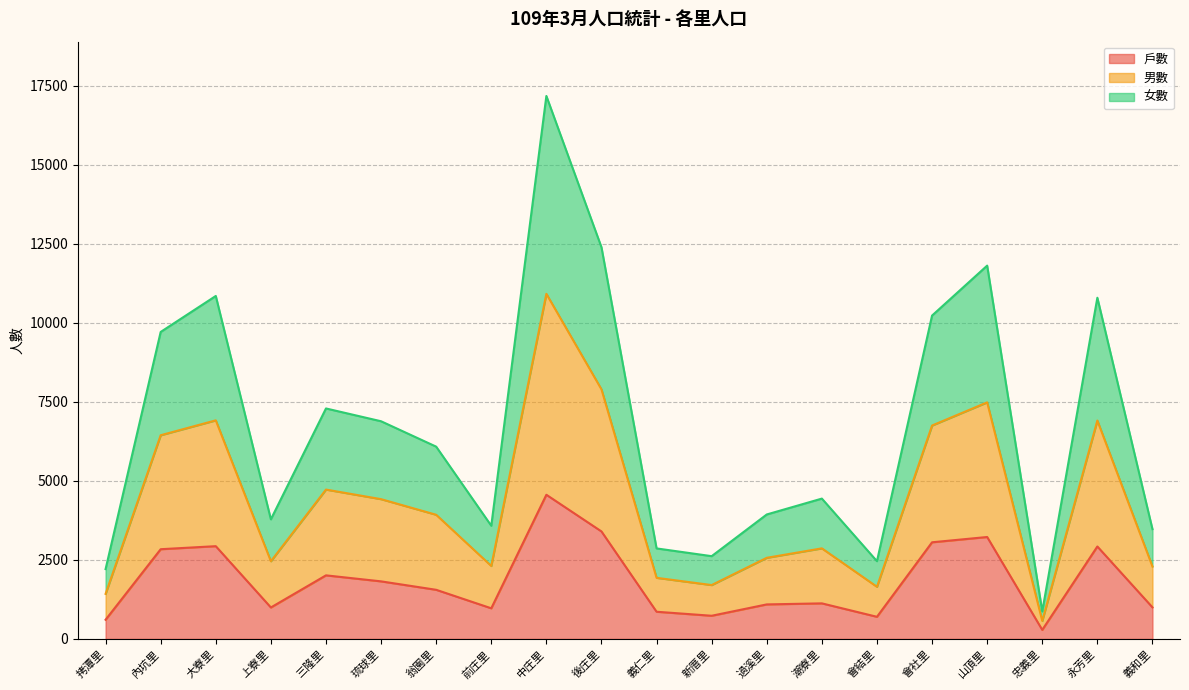

At which category is the sum across all series the highest?

中庄里